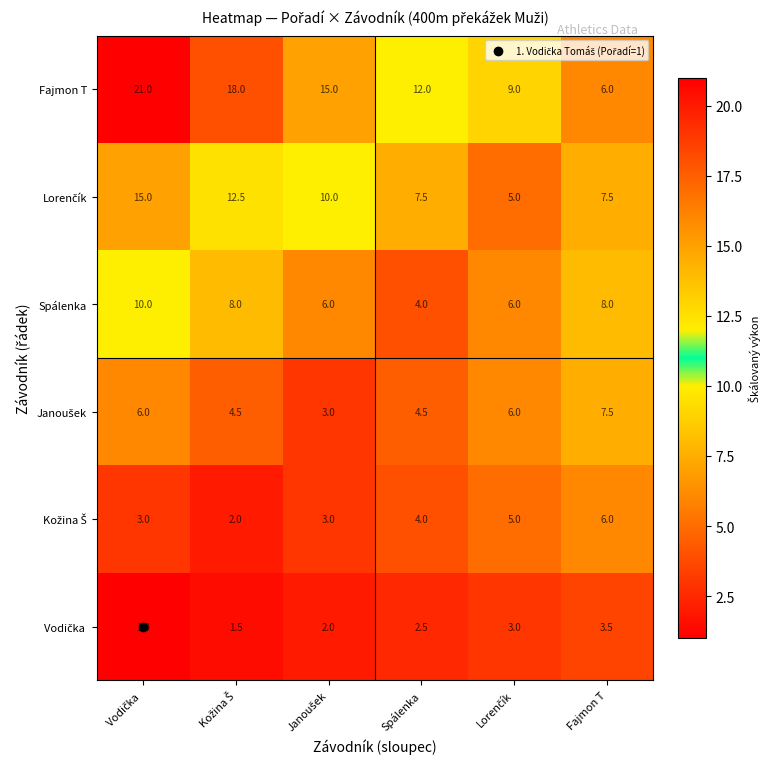

What is the spread (max minus min) of values at Spálenka?

9.5